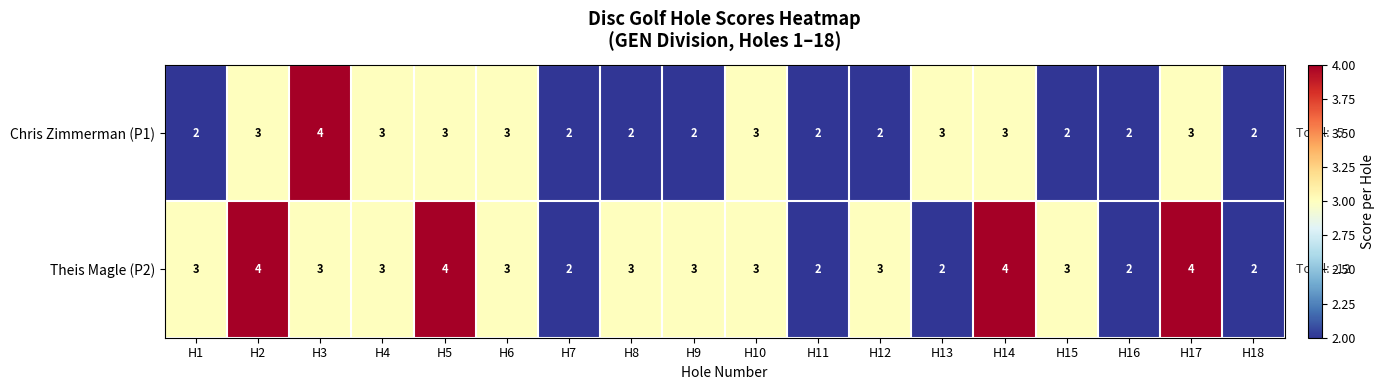

How many Theis Magle (P2) values are between 2 and 3?

14